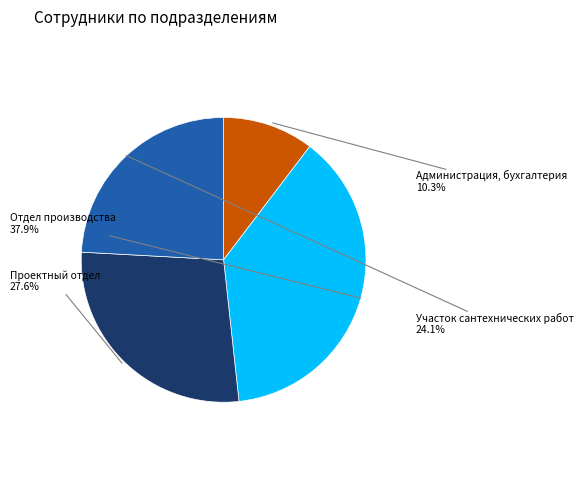

Is there a majority slice in this chart?

No